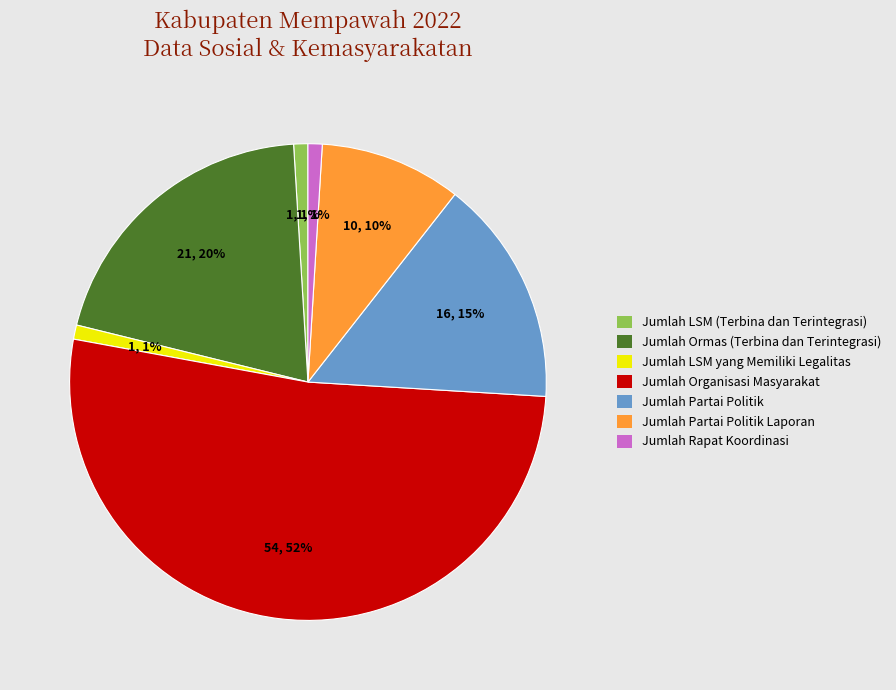

Between Jumlah Rapat Koordinasi and Jumlah Partai Politik Laporan, which is larger?

Jumlah Partai Politik Laporan